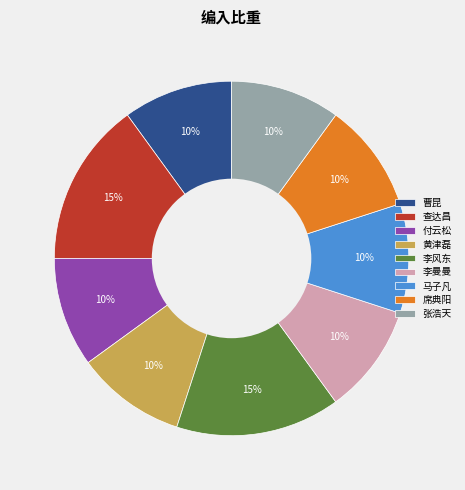

To the nearest percent, what is the difference between the 席典阳 and 李风东 slice percentages?

5%